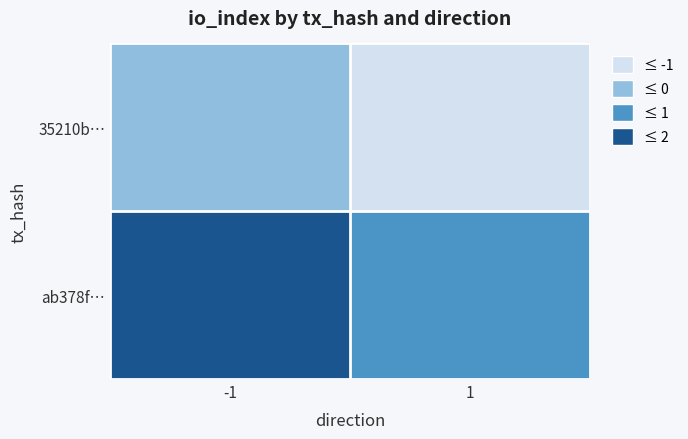

How many categories are shown in the chart?

2